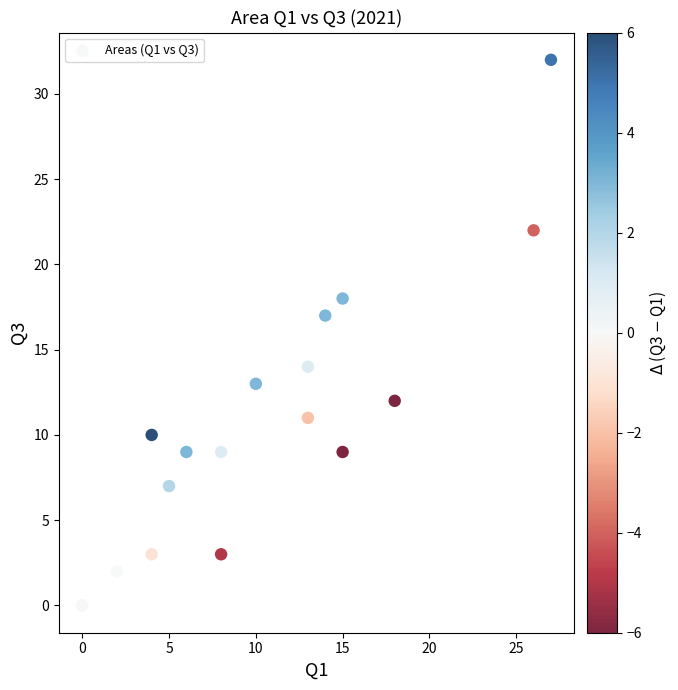

What Y value in the scatter plot is closest to 16?

17